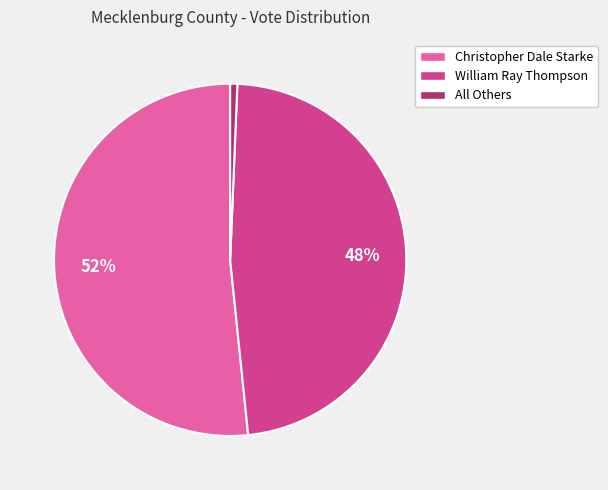

What percentage is the All Others slice, to the nearest percent?

1%